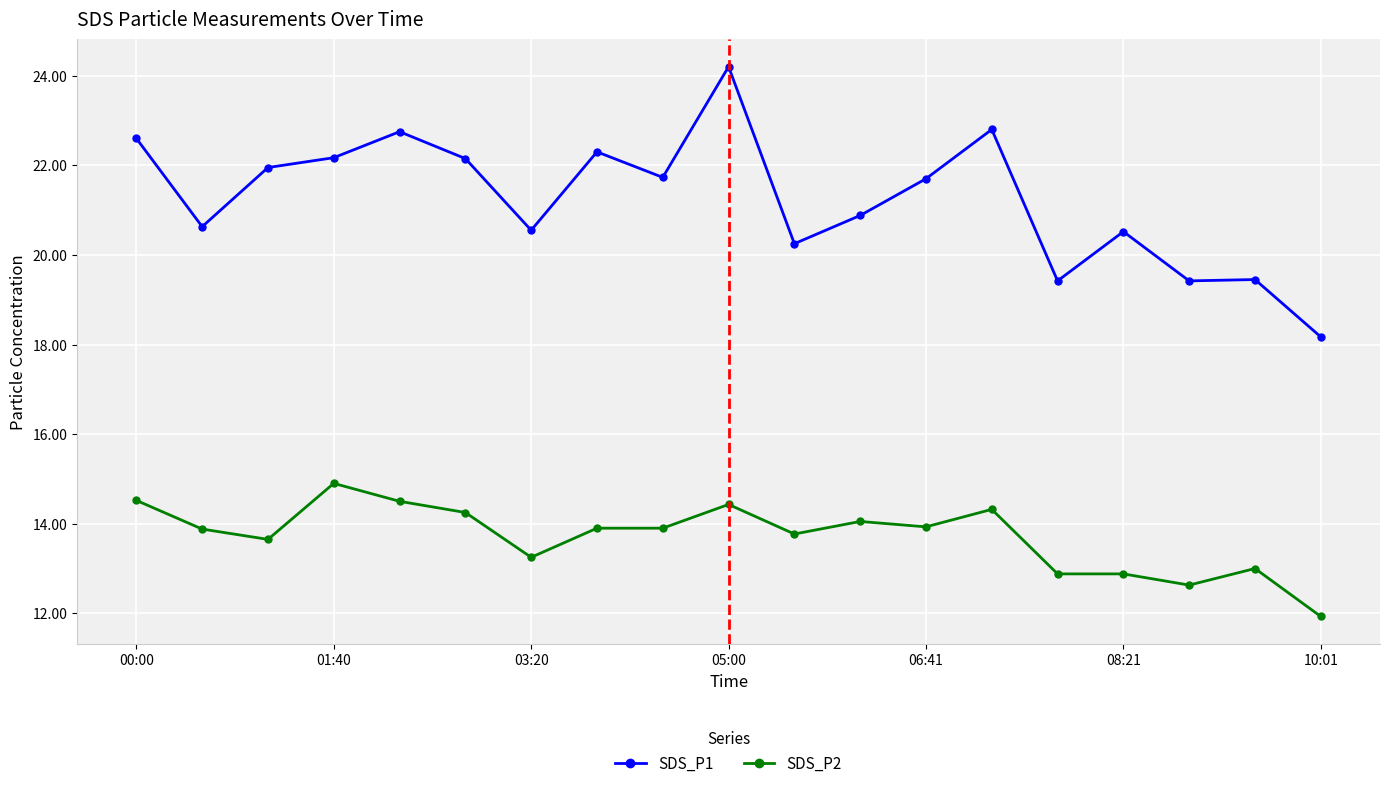

What is the value of the SDS_P1 point at the 7th from the left?

20.6